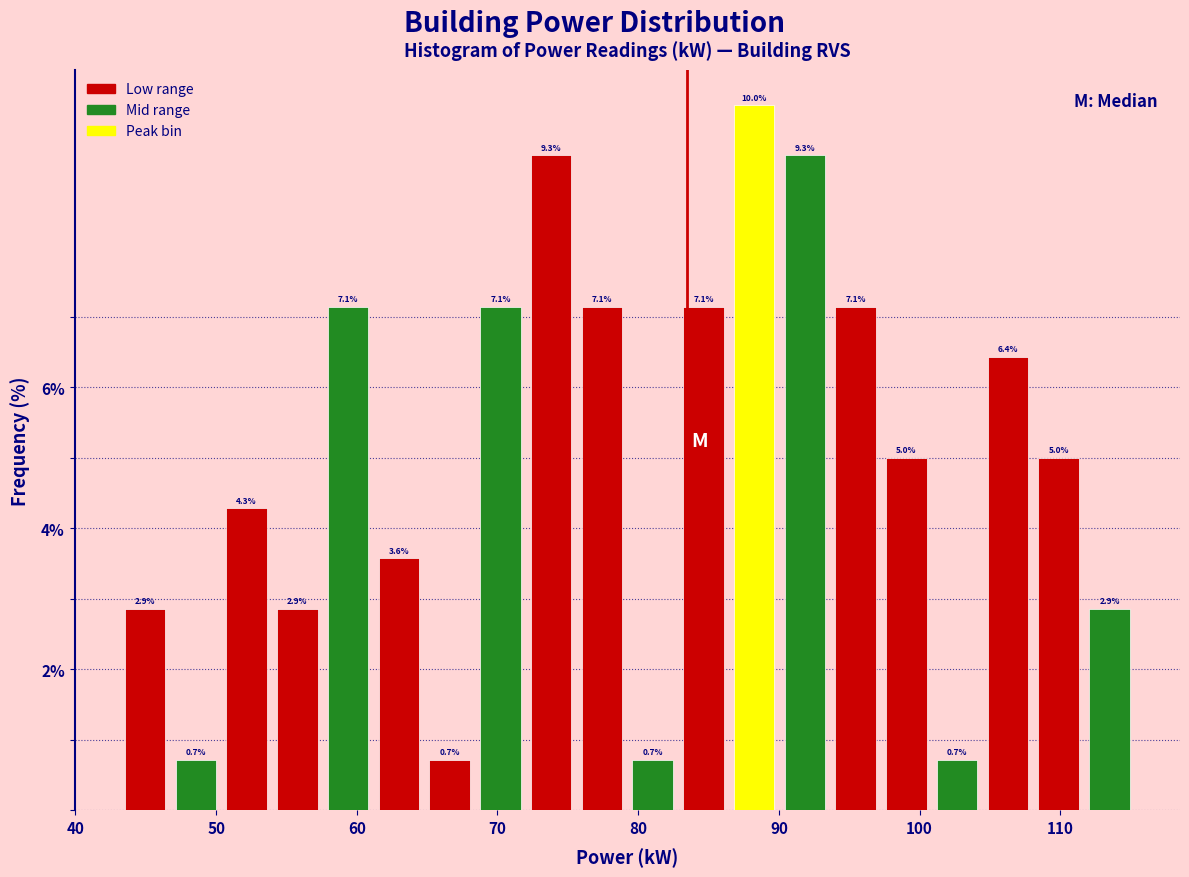

Around what value on the x-axis is the tallest bar? Give the approximate position of its centre, as read against the axis.

88